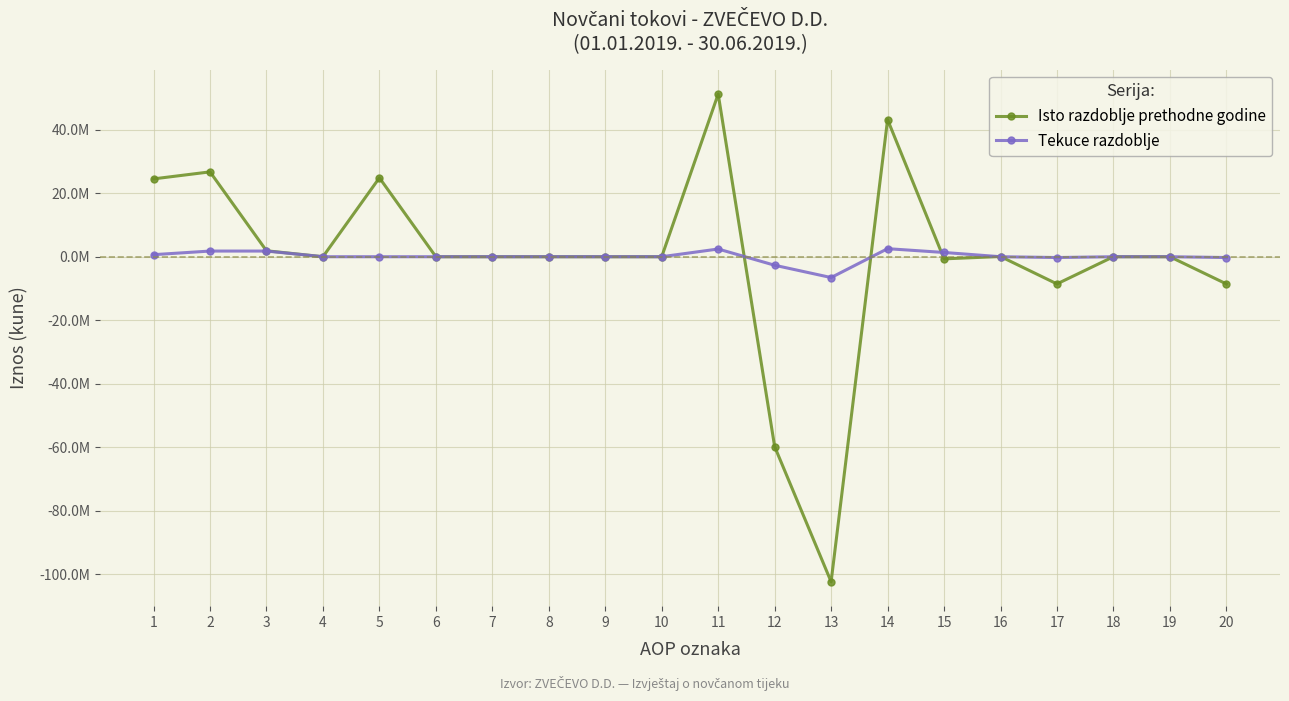

At 15, list the series in order from largest to smallest.

Tekuce razdoblje, Isto razdoblje prethodne godine